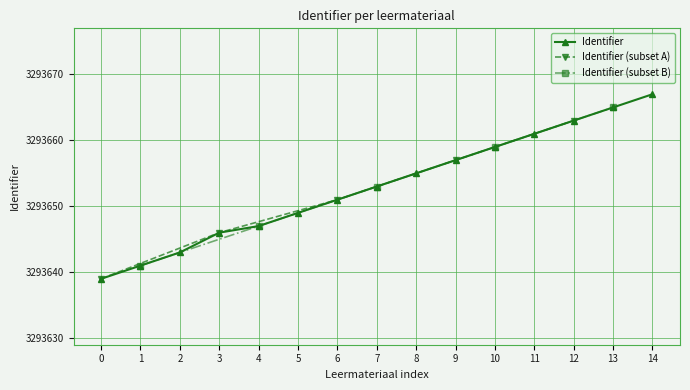

What is the value of the Identifier point at the 13th from the left?

3293663